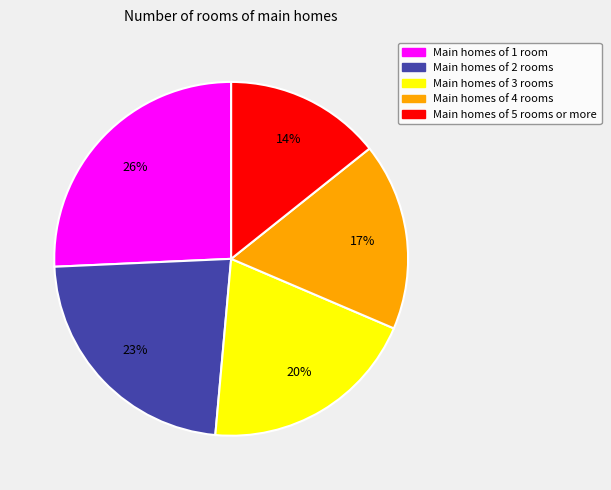

How many segments does this pie chart have?

5